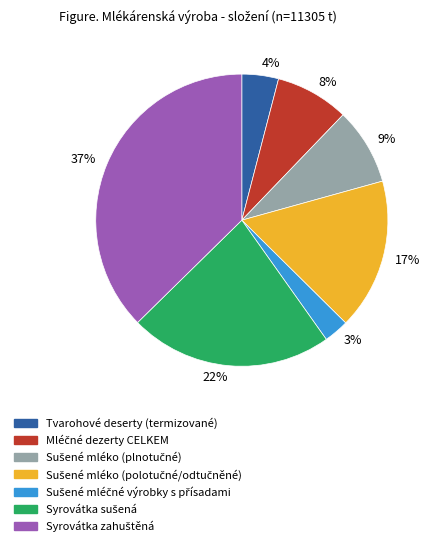

Is there a majority slice in this chart?

No